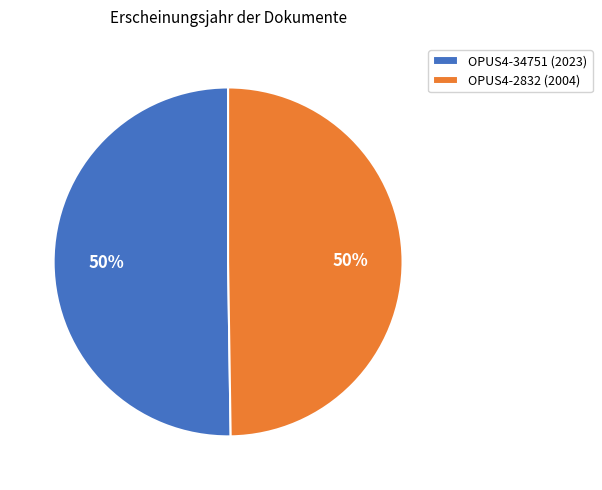

True or false: OPUS4-34751 accounts for 50% of the total.

True